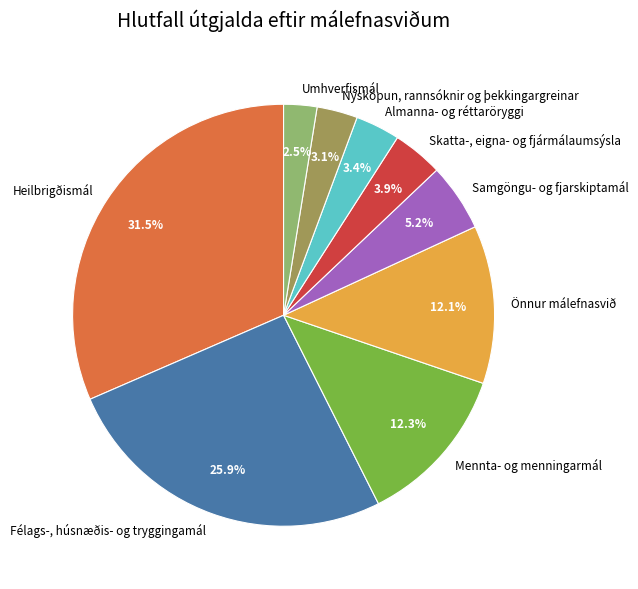

To the nearest percent, what is the combined percentage of Mennta- og menningarmál and Samgöngu- og fjarskiptamál?

18%